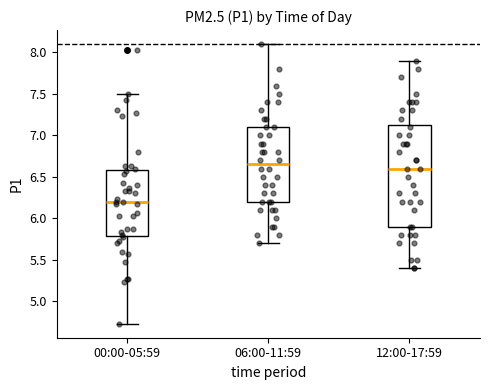

Which box is the tallest, from its lower edge to its upper edge?

12:00-17:59